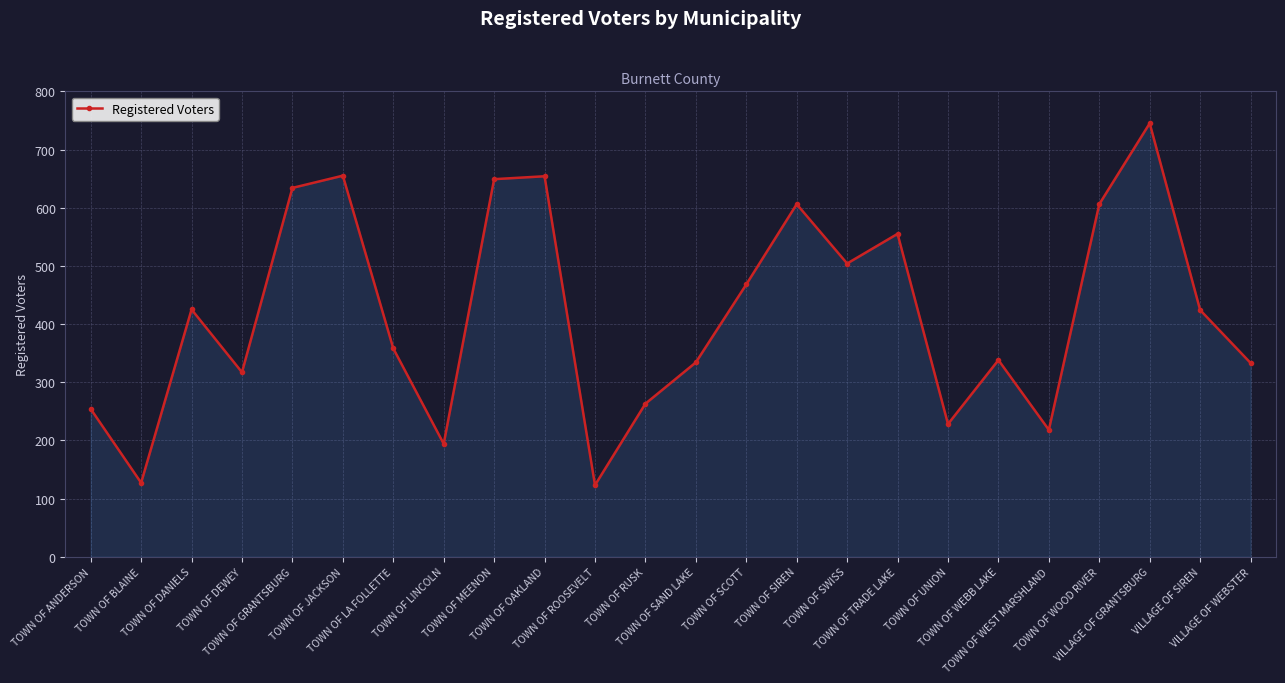

How many series are shown in this chart?

1